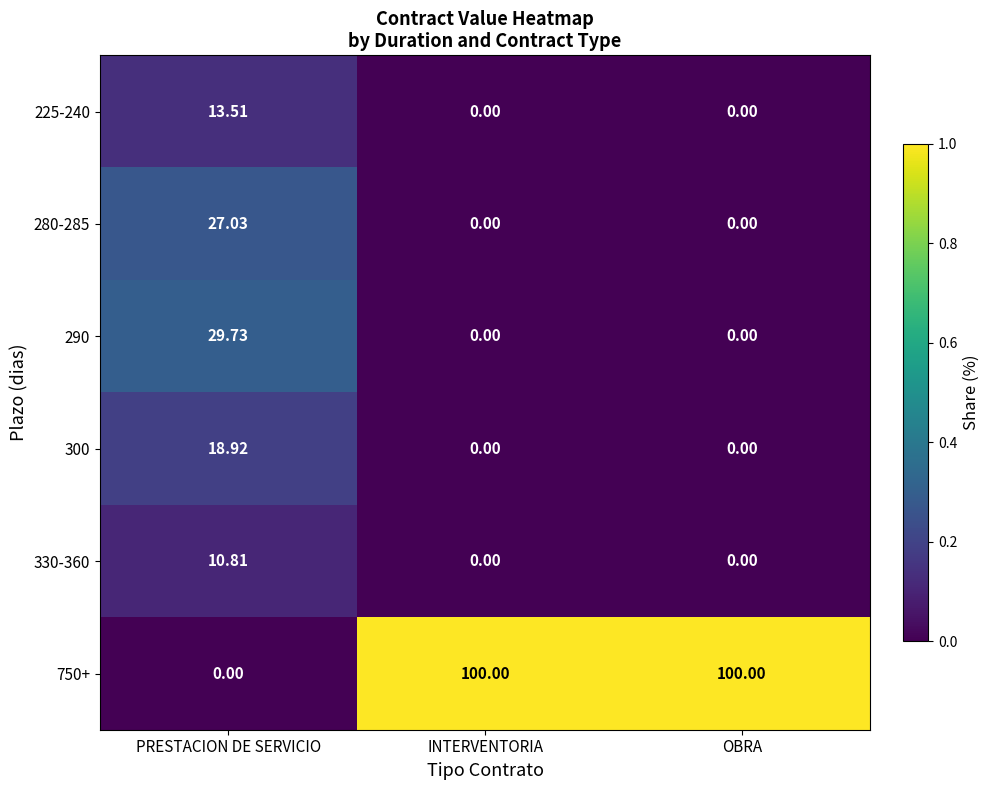

Is the value of 330-360 at PRESTACION DE SERVICIO greater than the value of 290 at INTERVENTORIA?

Yes